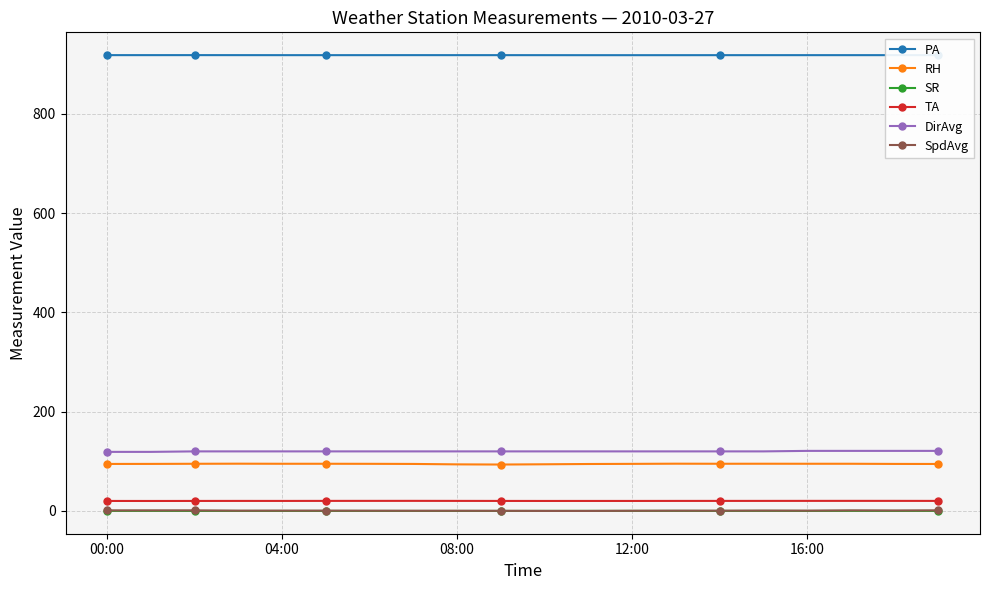

True or false: TA and SR intersect in this chart.

False